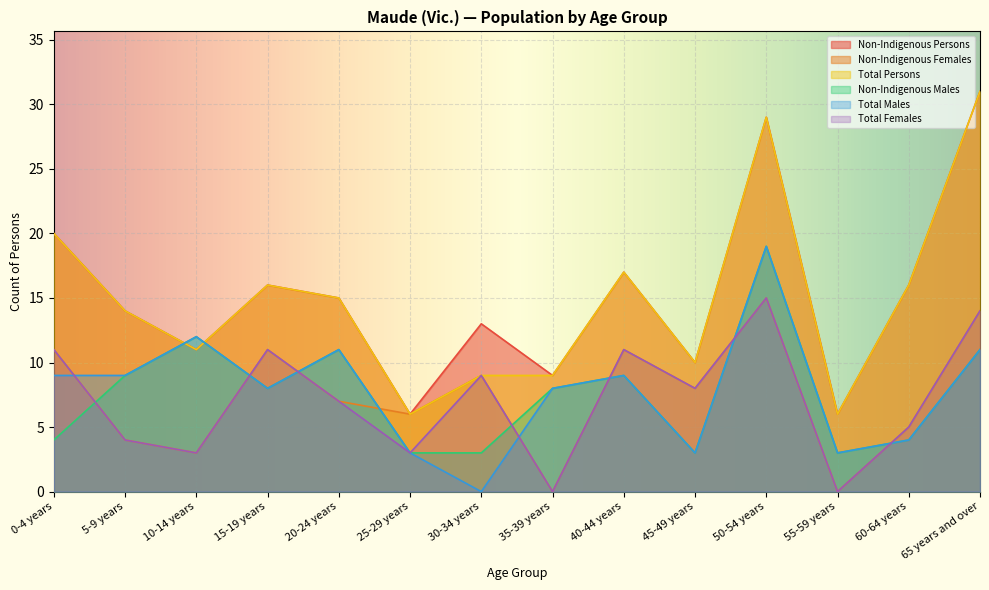

What is the difference between the maximum and minimum values in the Total Persons series?

25